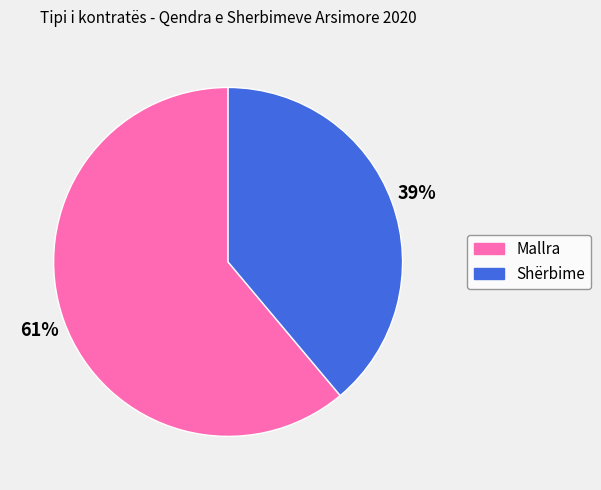

Which slice is the largest?

Mallra